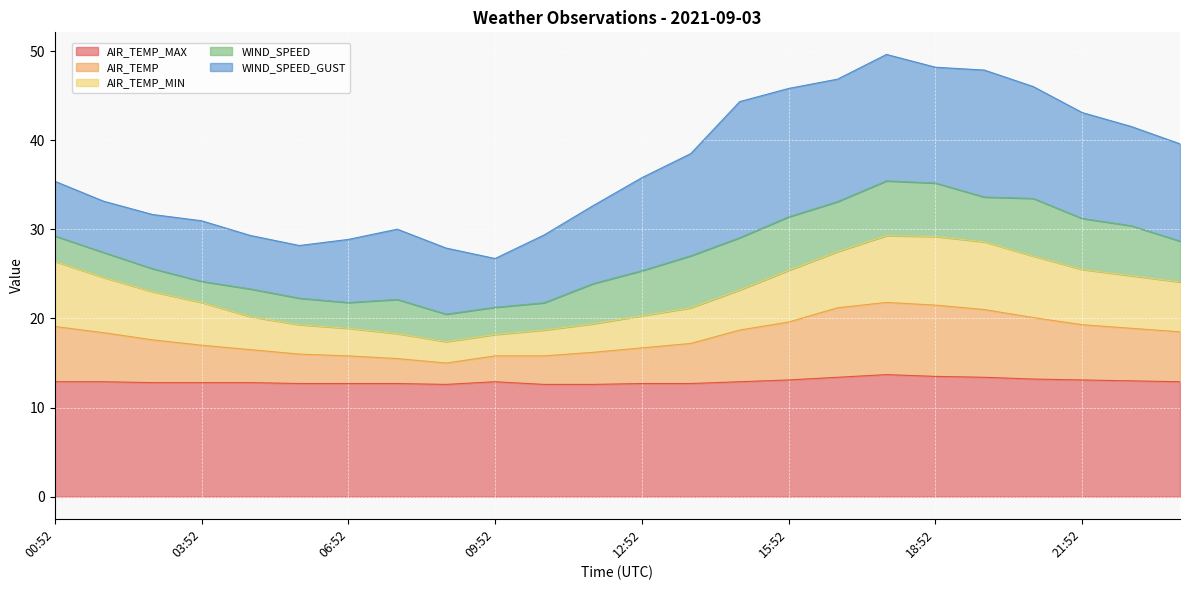

What is the total value across all series at 09:52?

26.7